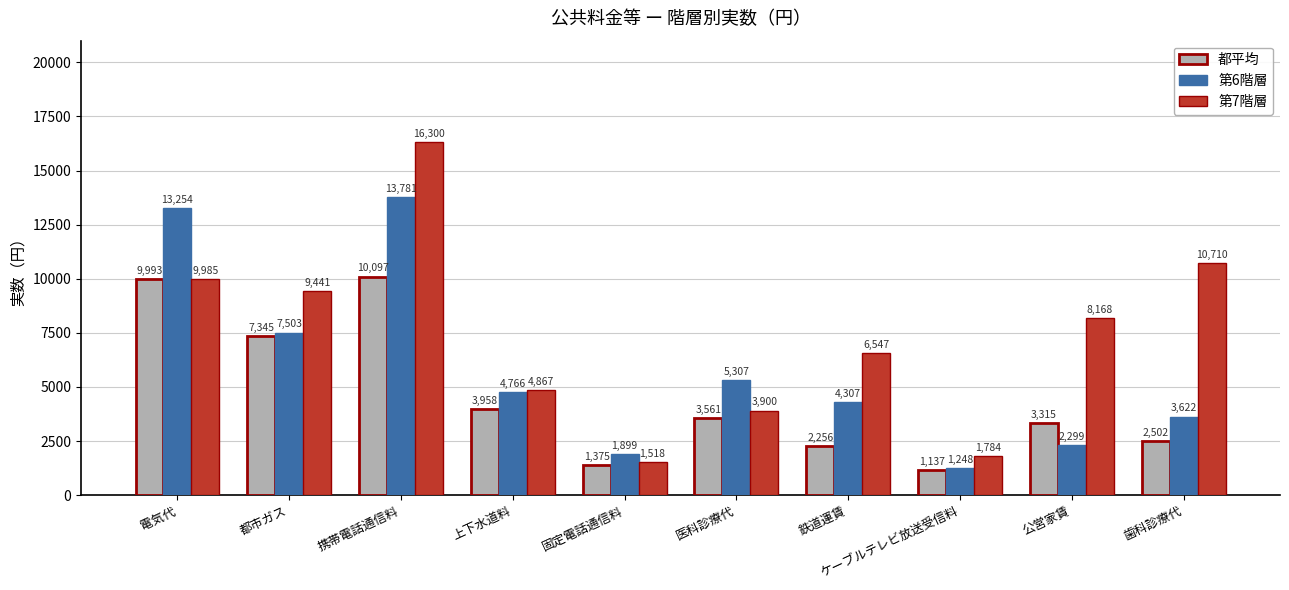

Does the chart contain any negative values?

No